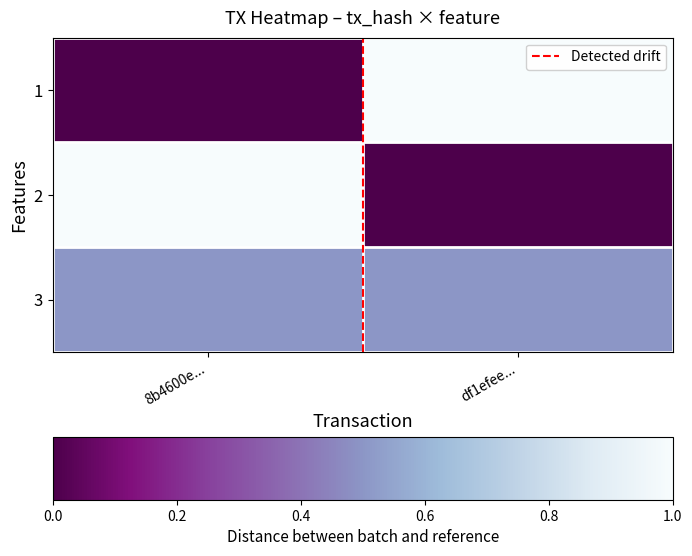

What is the total value across all series at 8b4600e...?

1.5